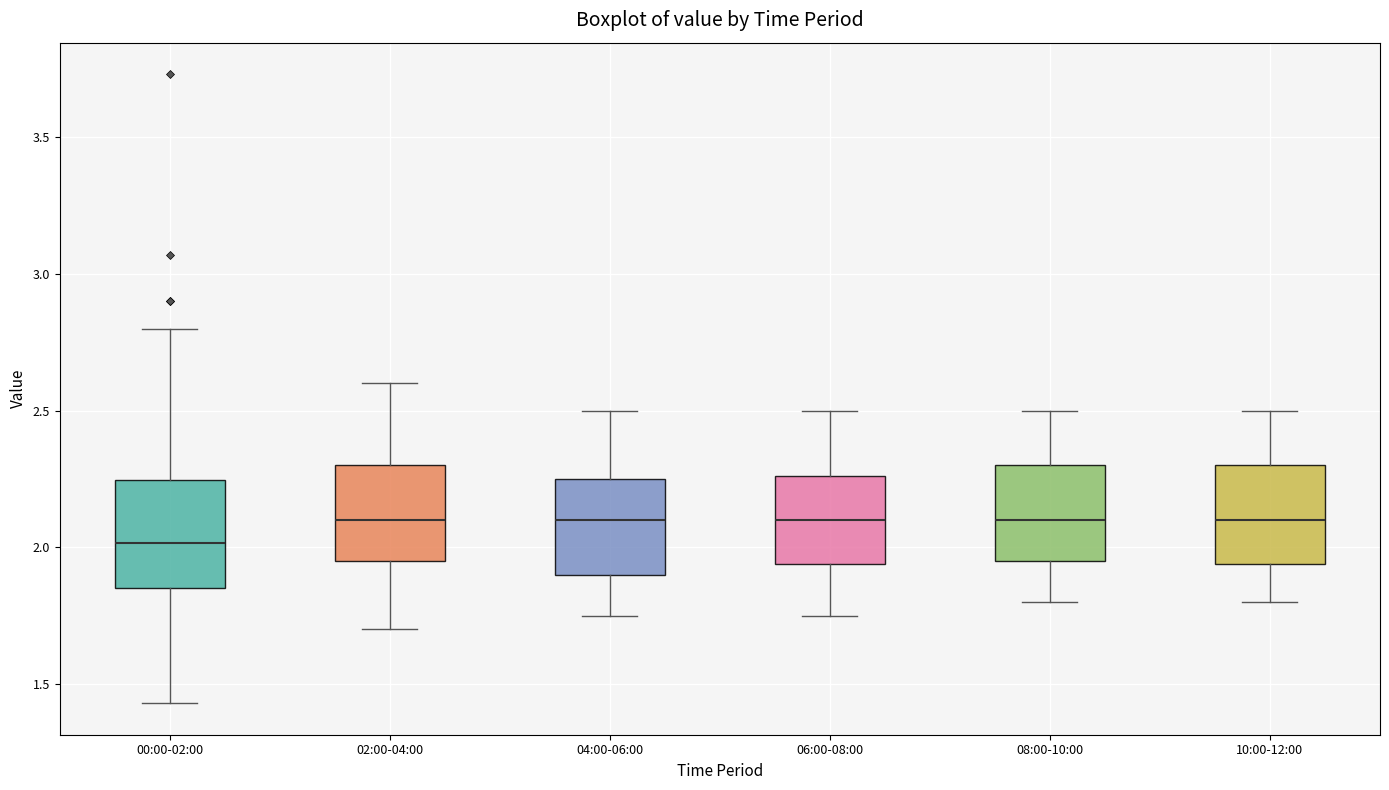

Reading left to right, transcribe this box plot: for each box, give where its median line is, the range the box spans, and where its two whiskers end, as read against the y-axis. The values are not printed on the chart, so give them approximately, as read against the axis.

00:00-02:00: median 2.00, box 1.85 to 2.25, whiskers 1.45 to 2.80
02:00-04:00: median 2.10, box 1.95 to 2.30, whiskers 1.70 to 2.60
04:00-06:00: median 2.10, box 1.90 to 2.25, whiskers 1.75 to 2.50
06:00-08:00: median 2.10, box 1.95 to 2.25, whiskers 1.75 to 2.50
08:00-10:00: median 2.10, box 1.95 to 2.30, whiskers 1.80 to 2.50
10:00-12:00: median 2.10, box 1.95 to 2.30, whiskers 1.80 to 2.50